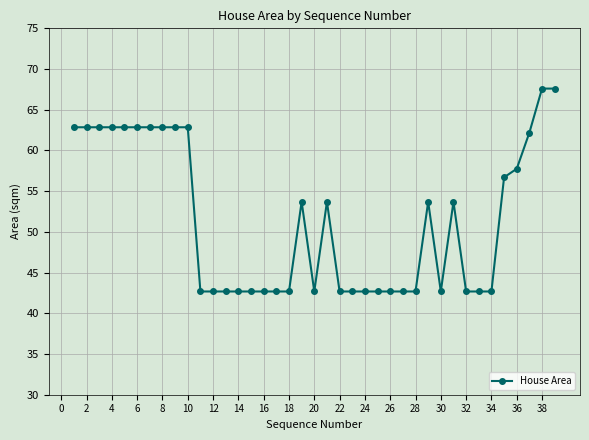

What is the smallest value displayed?

42.7